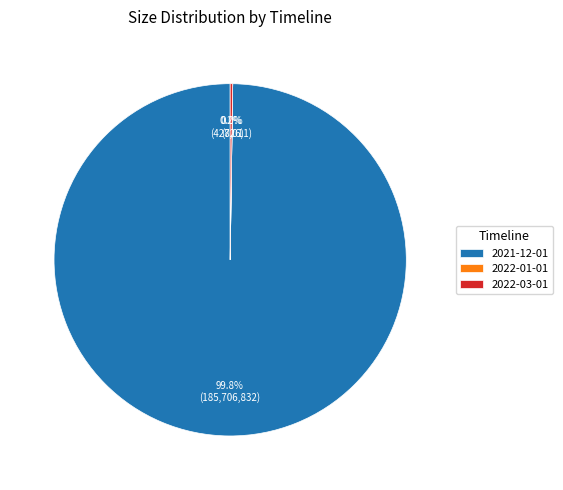

Does any single category account for the majority?

Yes